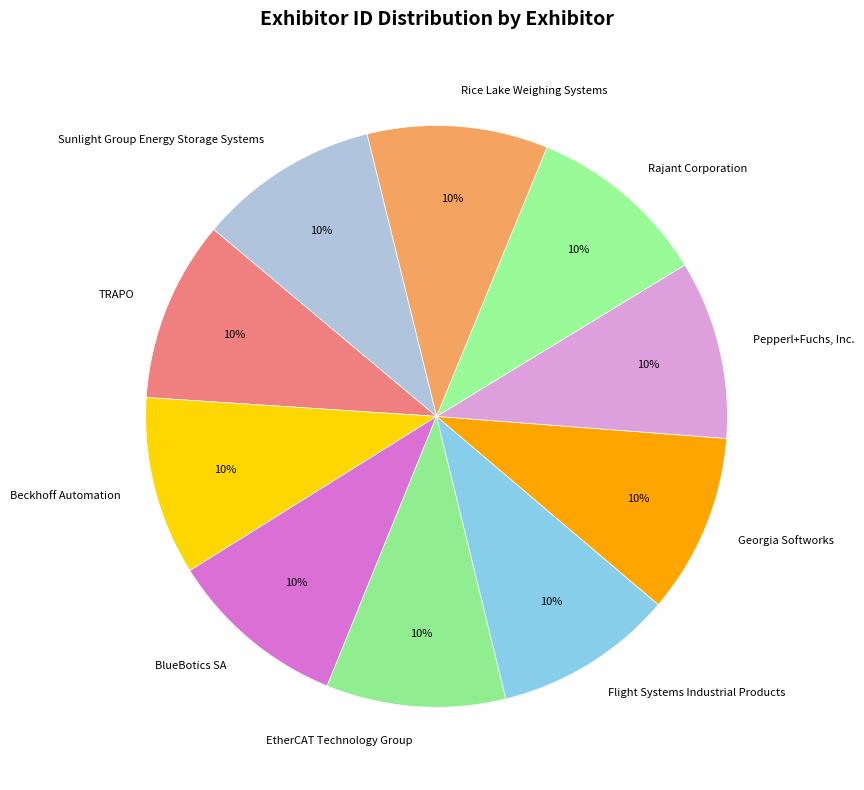

To the nearest percent, what portion does Georgia Softworks represent?

10%